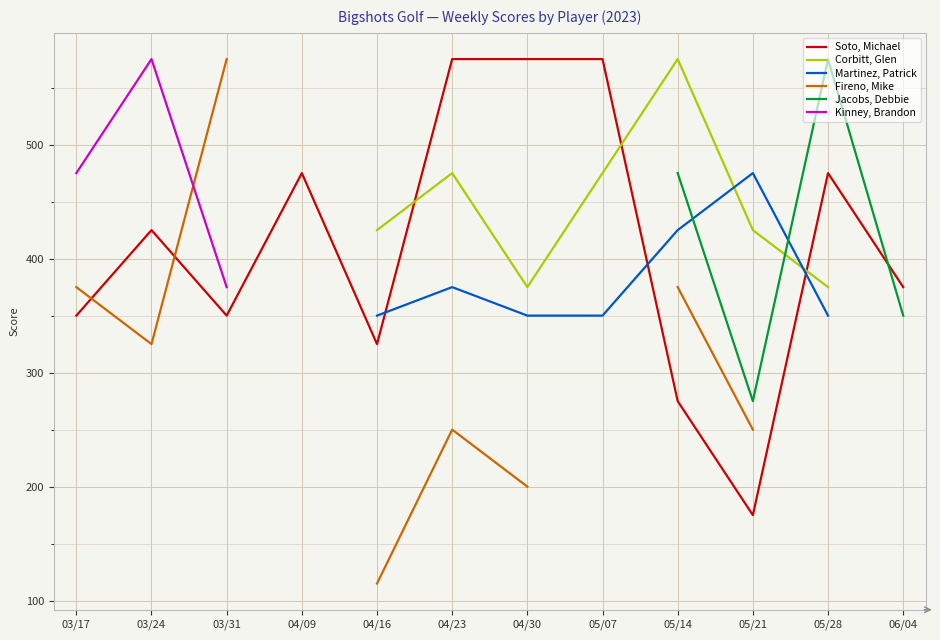

Between 04/16 and 04/30, which is larger?

04/30